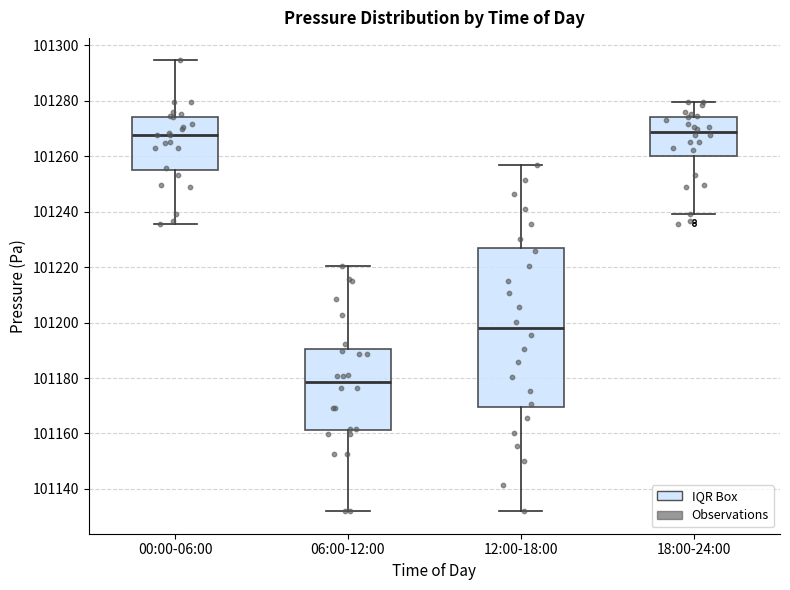

Which box's median line is the lowest?

06:00-12:00